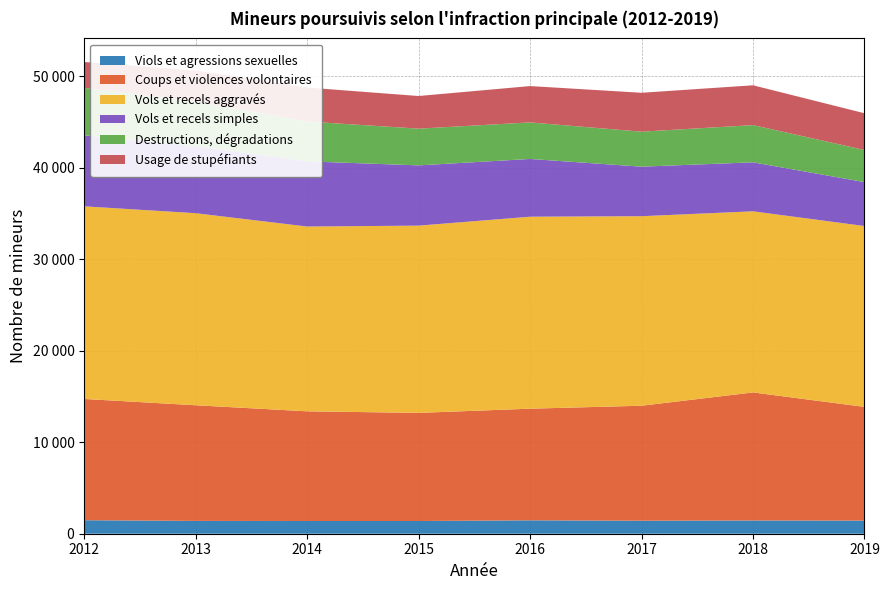

Reading left to right, extract all data points from this chart.

Viols et agressions sexuelles: 2012=1476	2013=1401	2014=1392	2015=1391	2016=1466	2017=1420	2018=1449	2019=1434
Coups et violences volontaires: 2012=13261	2013=12647	2014=11993	2015=11823	2016=12207	2017=12576	2018=14001	2019=12435
Vols et recels aggravés: 2012=21063	2013=21002	2014=20207	2015=20475	2016=20993	2017=20726	2018=19805	2019=19777
Vols et recels simples: 2012=7768	2013=7327	2014=7126	2015=6589	2016=6314	2017=5416	2018=5356	2019=4801
Destructions, dégradations: 2012=5195	2013=4880	2014=4357	2015=4017	2016=3997	2017=3827	2018=4071	2019=3515
Usage de stupéfiants: 2012=2820	2013=3395	2014=3714	2015=3567	2016=3973	2017=4251	2018=4354	2019=4014